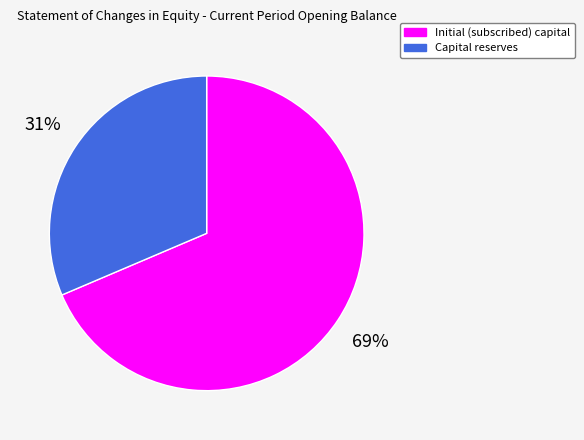

What is the largest slice in the pie chart?

Initial (subscribed) capital